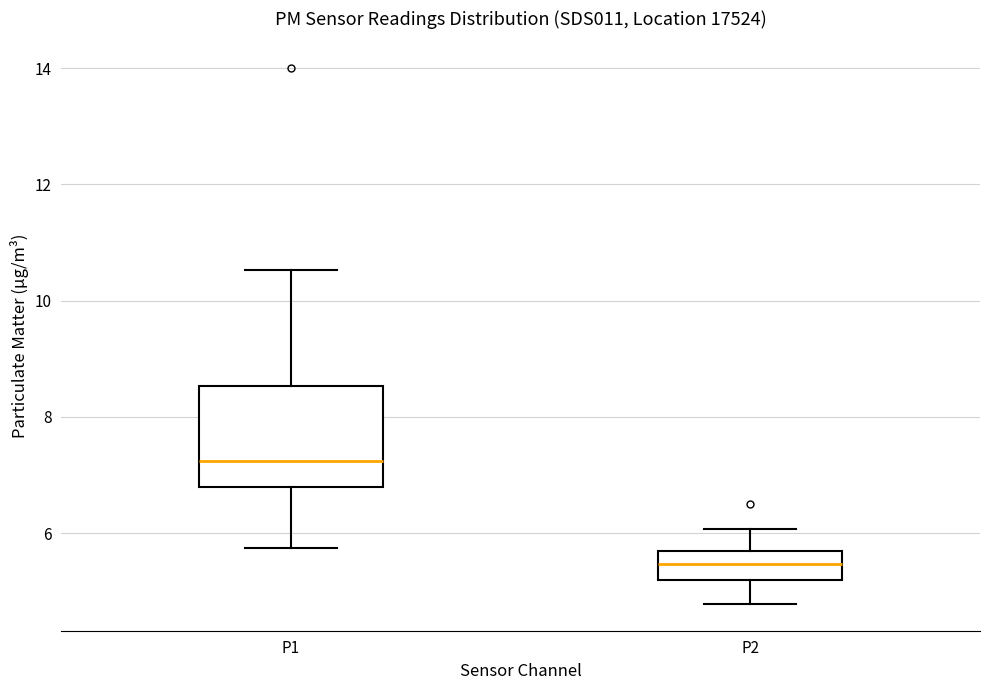

Reading left to right, read every box against the y-axis: the position of its median line, the range the box covers, and the ends of its whiskers. The values are not printed on the chart, so give them approximately, as read against the axis.

P1: median 7.2, box 6.8 to 8.6, whiskers 5.8 to 10.6
P2: median 5.4, box 5.2 to 5.6, whiskers 4.8 to 6.0